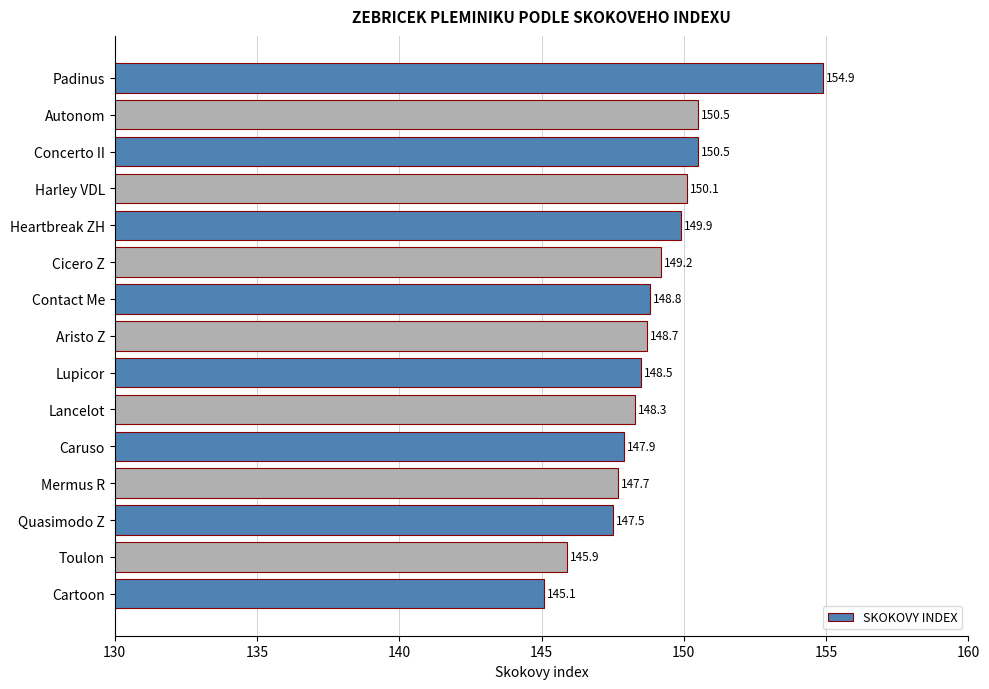

True or false: the data shows 148.5 at Lupicor.

True